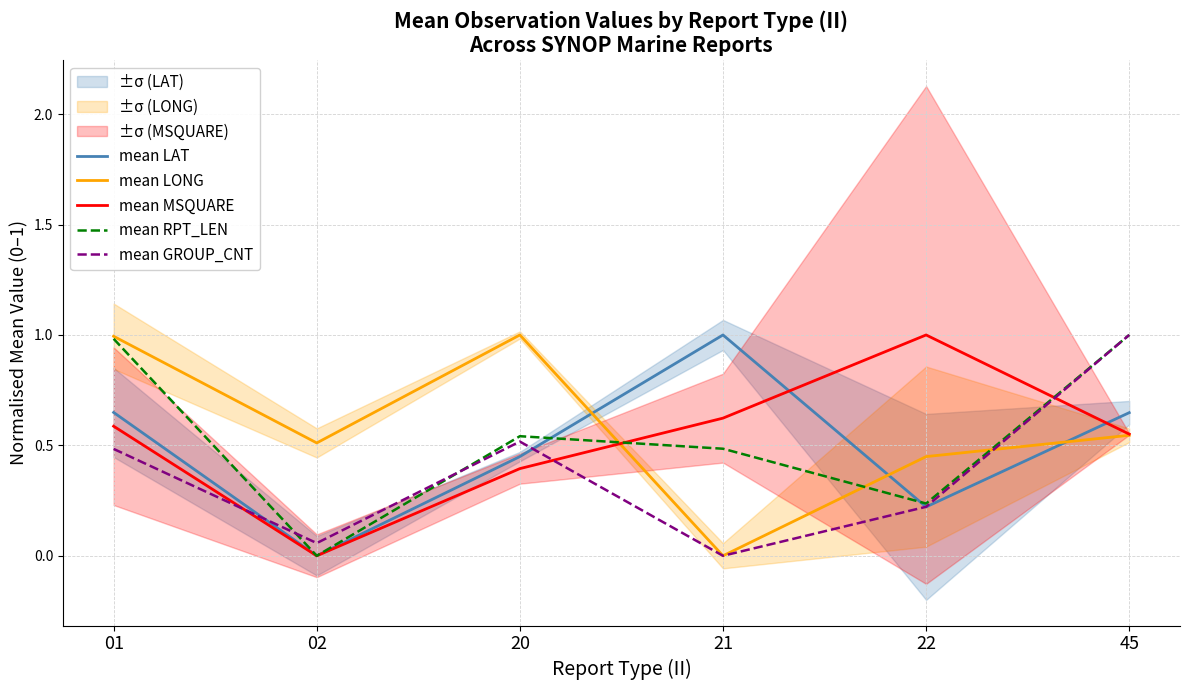

At which category is the sum across all series the highest?

45